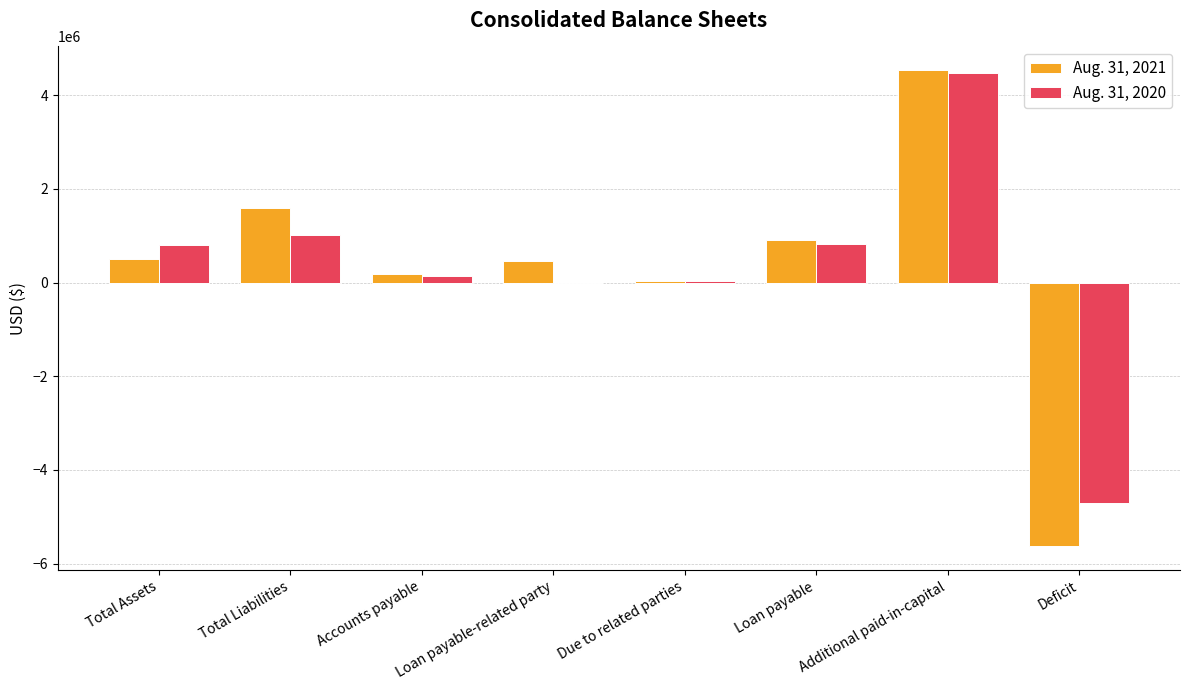

Is it true that Aug. 31, 2021 equals -9763599 at Deficit?

False